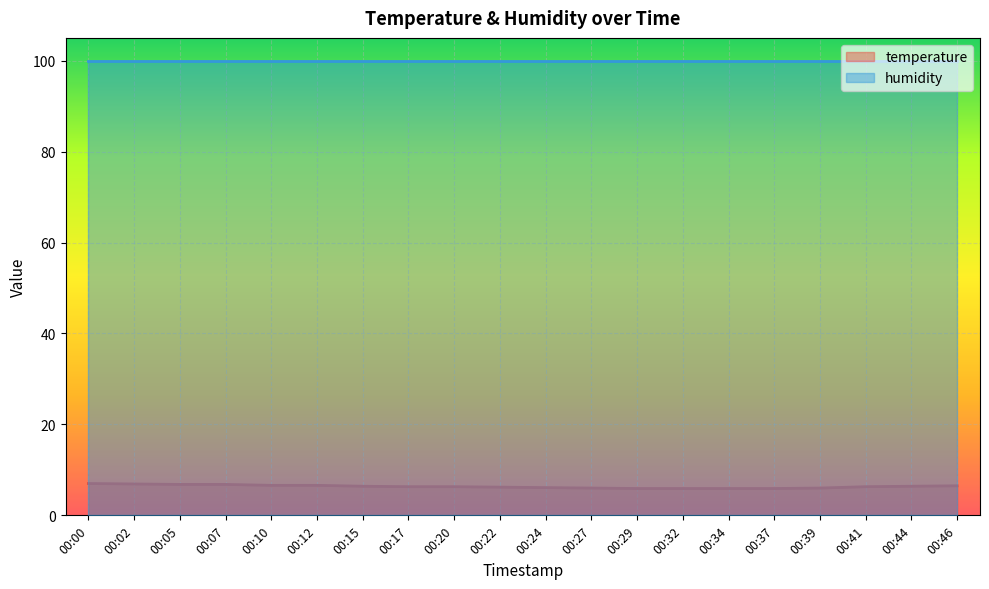

What is the total value across all series at 00:27?

105.9